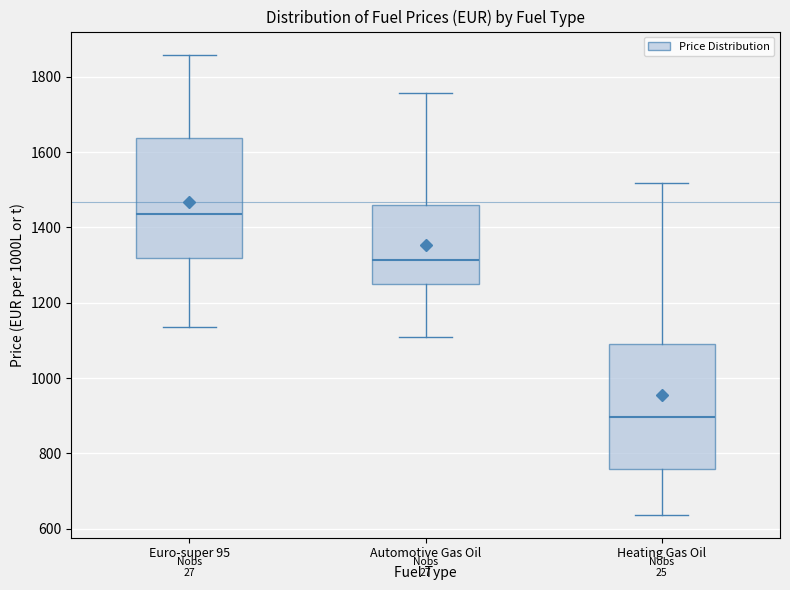

Reading left to right, read every box against the y-axis: the position of its median line, the range the box covers, and the ends of its whiskers. The values are not printed on the chart, so give them approximately, as read against the axis.

Euro-super 95: median 1440, box 1320 to 1640, whiskers 1140 to 1860
Automotive Gas Oil: median 1320, box 1240 to 1460, whiskers 1100 to 1760
Heating Gas Oil: median 900, box 760 to 1080, whiskers 640 to 1520